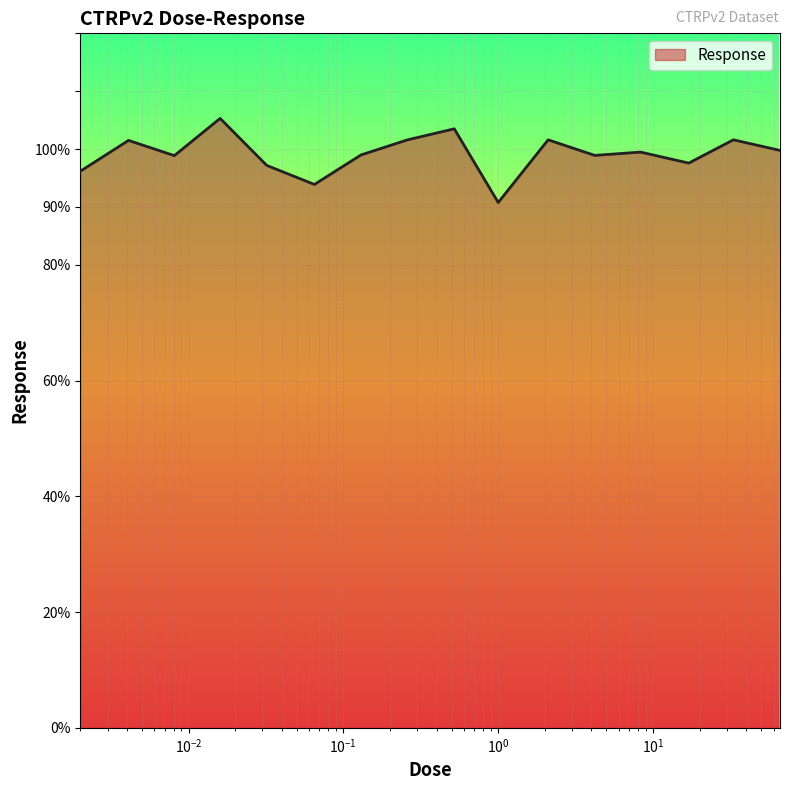

How many series are shown in this chart?

1